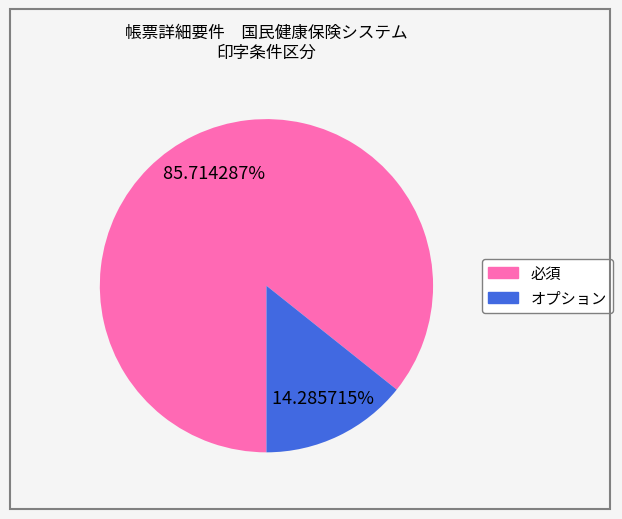

To the nearest percent, what is the average slice percentage?

50%